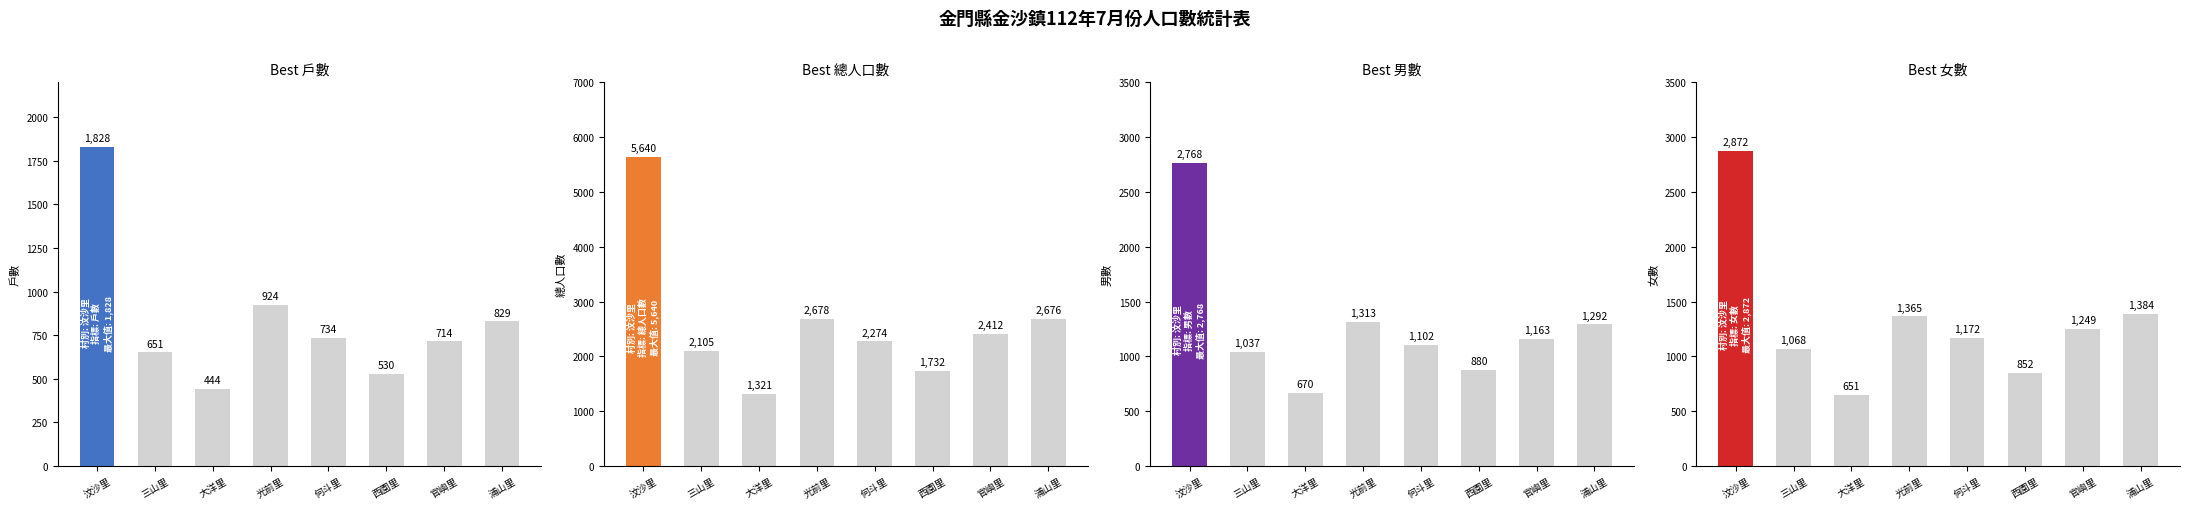

Between 官嶼里 and 浦山里, which series saw the biggest shift?

總人口數